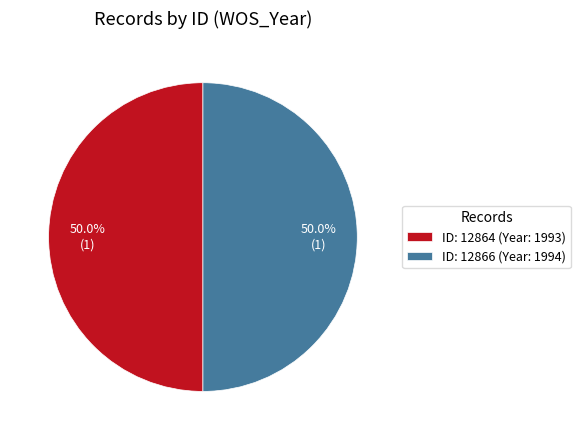

Approximately how many times larger is the value at ID: 12864 (Year: 1993) compared to ID: 12866 (Year: 1994)?

1.0